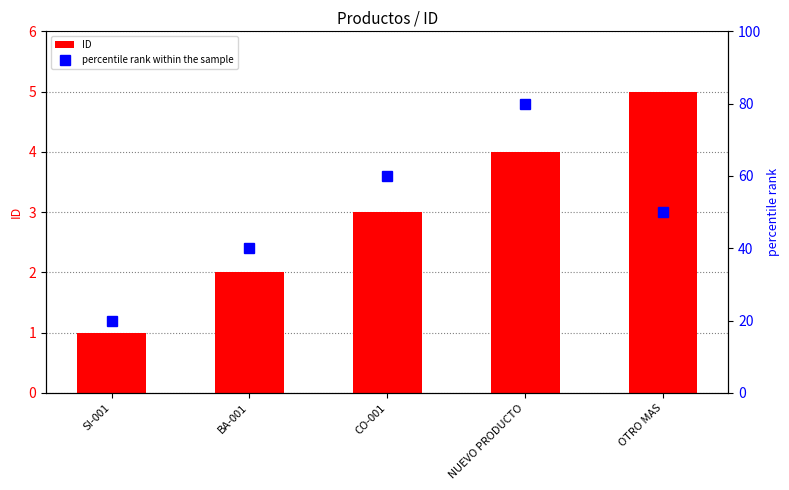

Rank the categories by percentile rank within the sample value from lowest to highest.

SI-001, BA-001, OTRO MAS, CO-001, NUEVO PRODUCTO